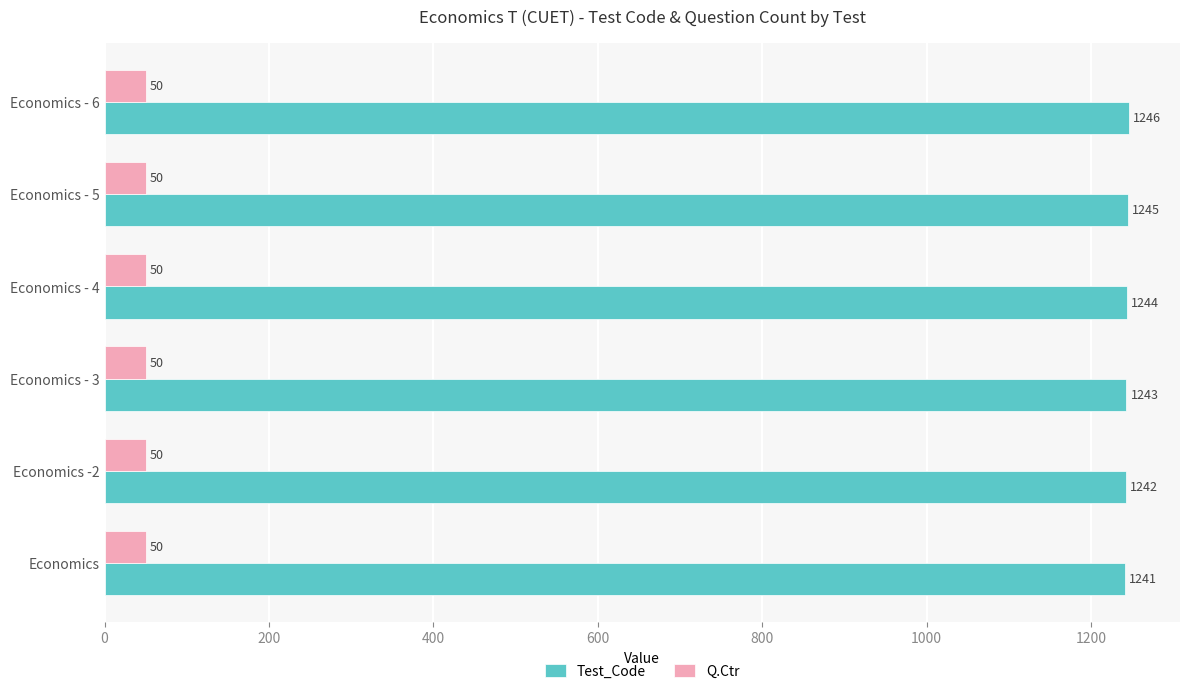

Which series has the largest total across all categories?

Test_Code